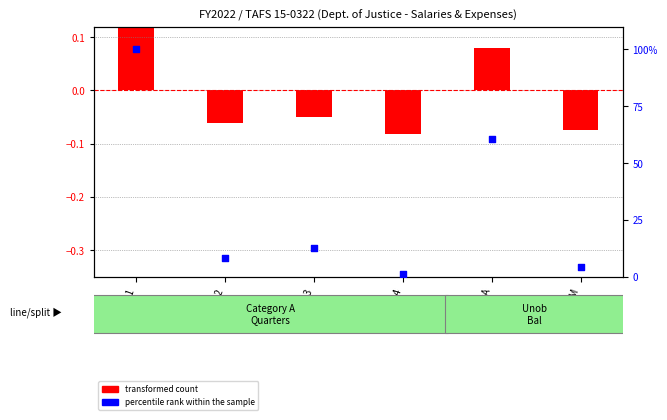

Is the value of transformed count at 6004-Q4 greater than the value of percentile rank within the sample at 1000-M?

No